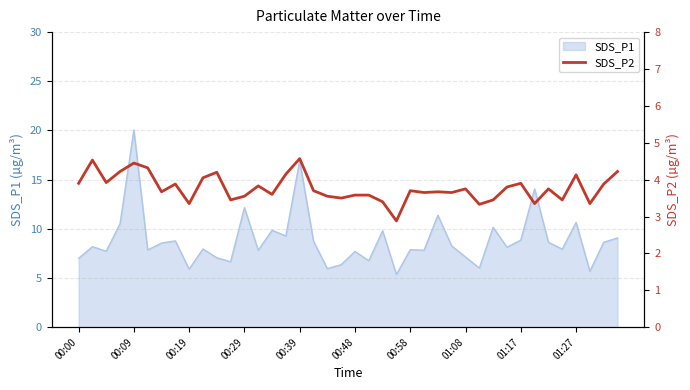

Is it true that SDS_P1 equals 13.5 at 00:58?

False